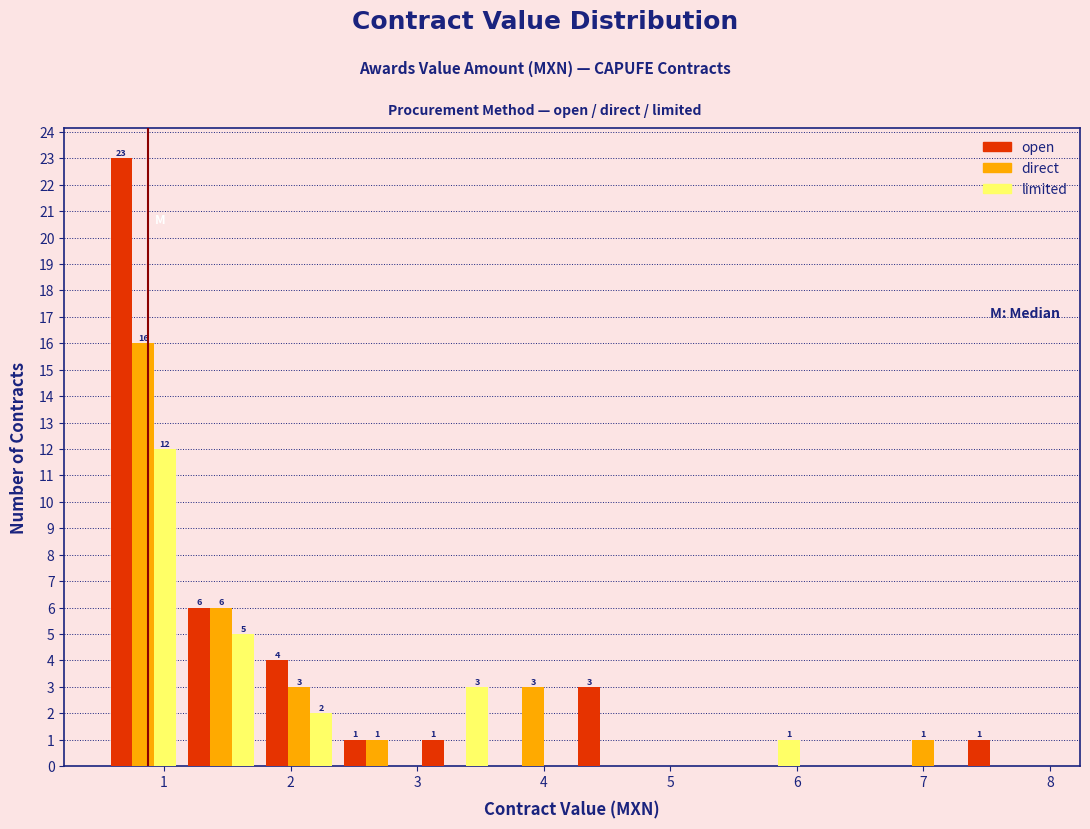

In the limited series, which range on the x-axis has the tallest bar?

0.5 to 1.1